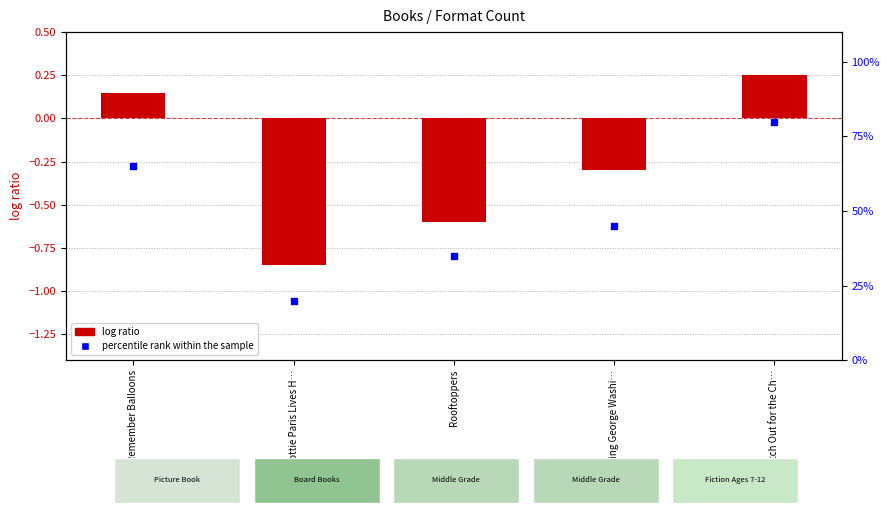

Which series has the largest Y range (max minus min)?

percentile rank within the sample